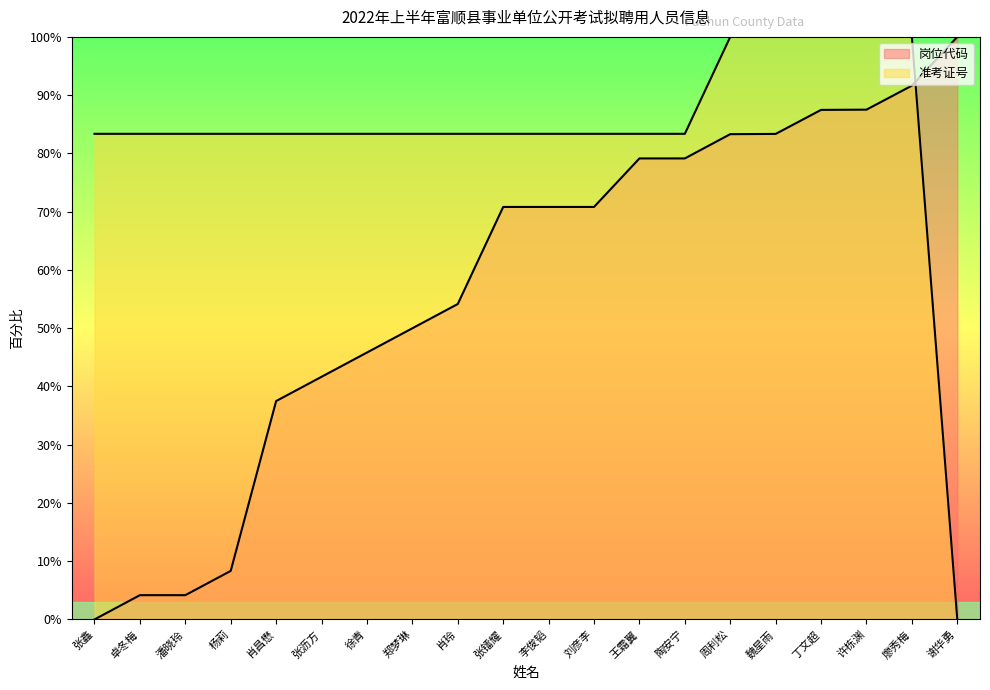

Which series has the largest total across all categories?

准考证号